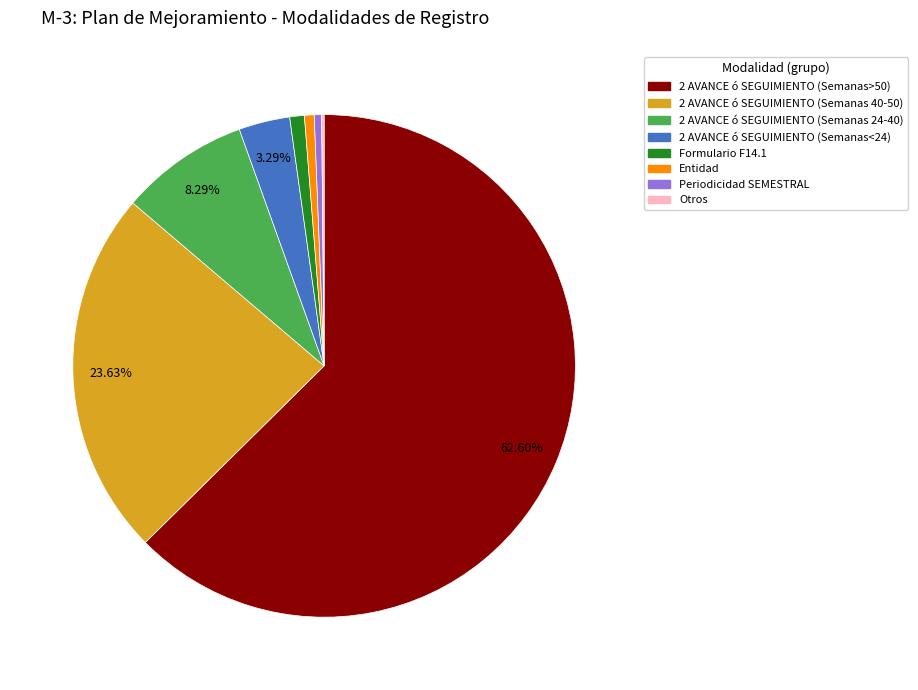

Does any single category account for the majority?

Yes